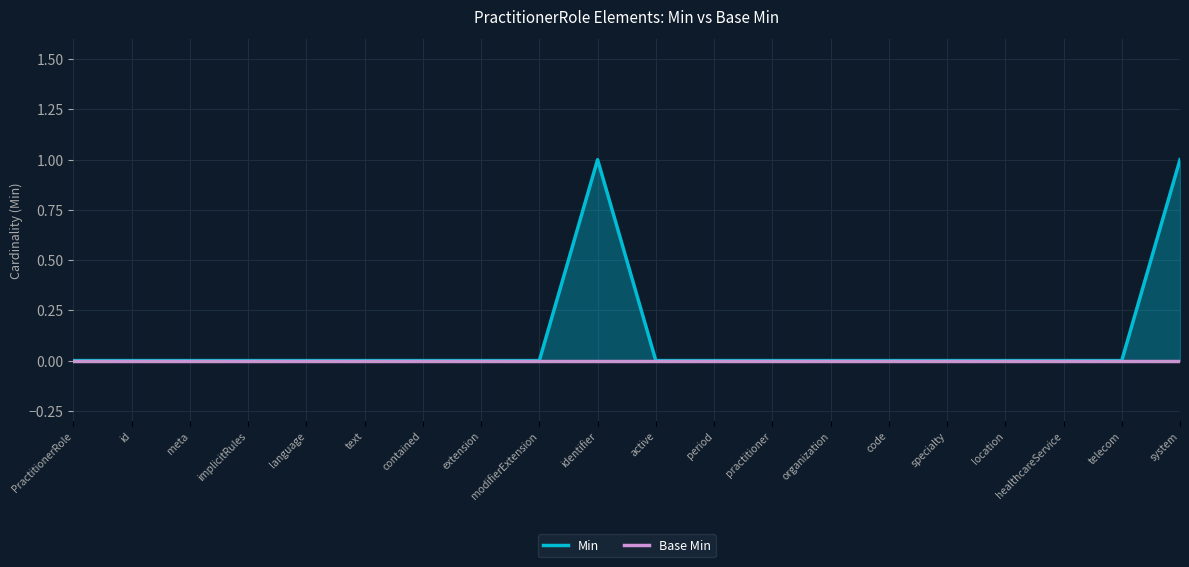

Between period and implicitRules, which is larger?

period